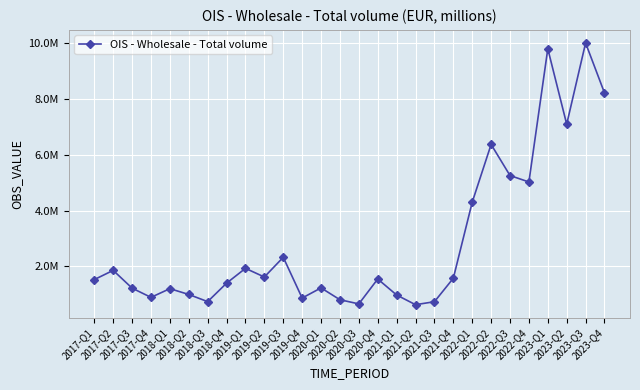

Which category has the highest value across all series?

2023-Q3